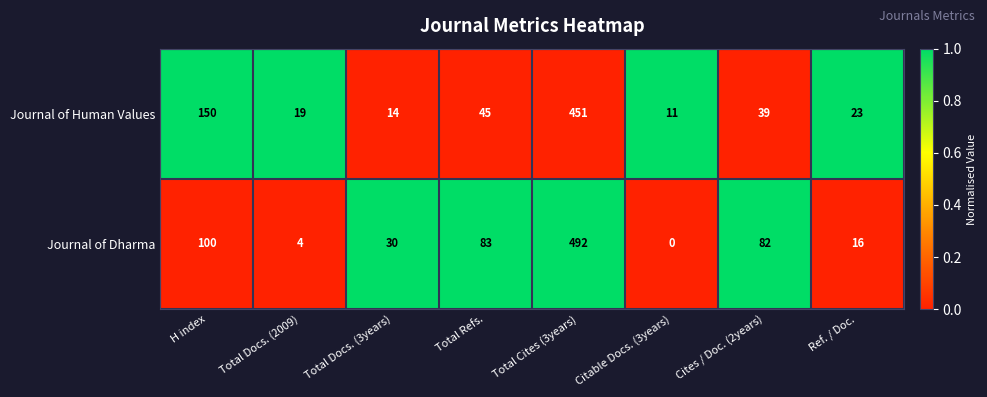

At which category is the sum across all series the highest?

Total Cites (3years)